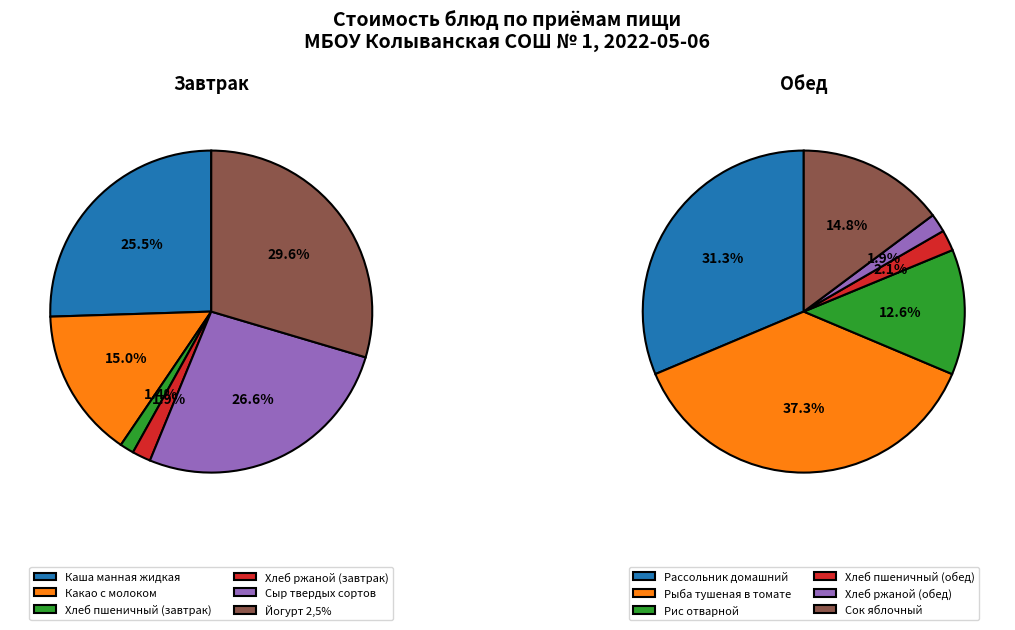

Between 2 and 5, which series saw the biggest shift?

Завтрак